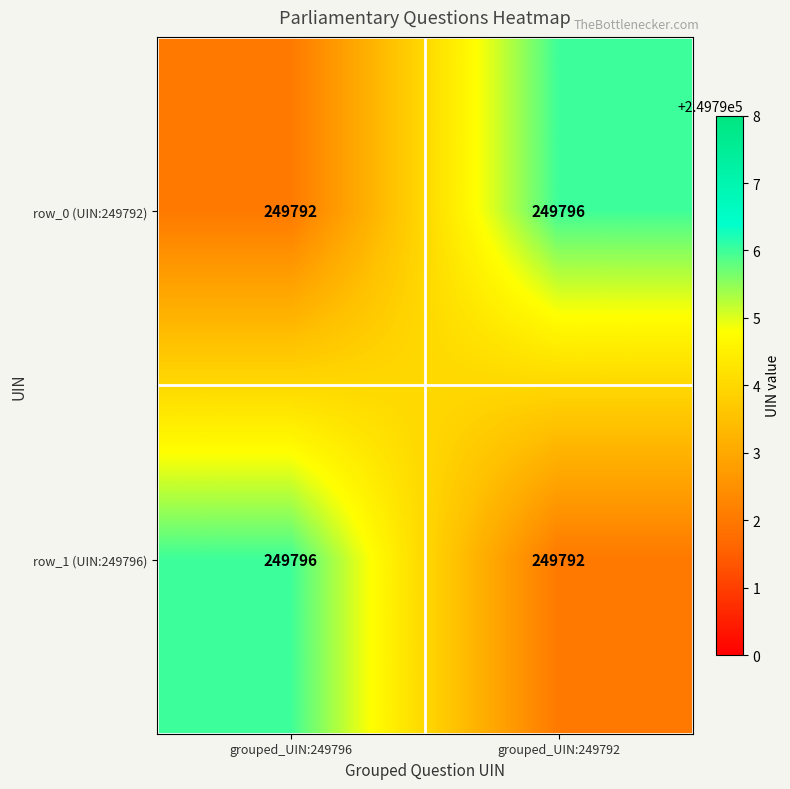

What is the total value across all series at grouped_UIN:249792?

499588